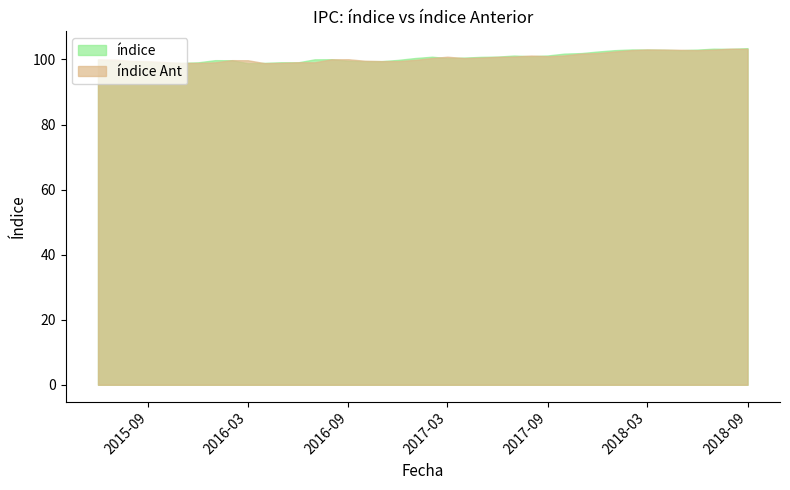

What value does the índice series have at 2016-06-01?

99.1